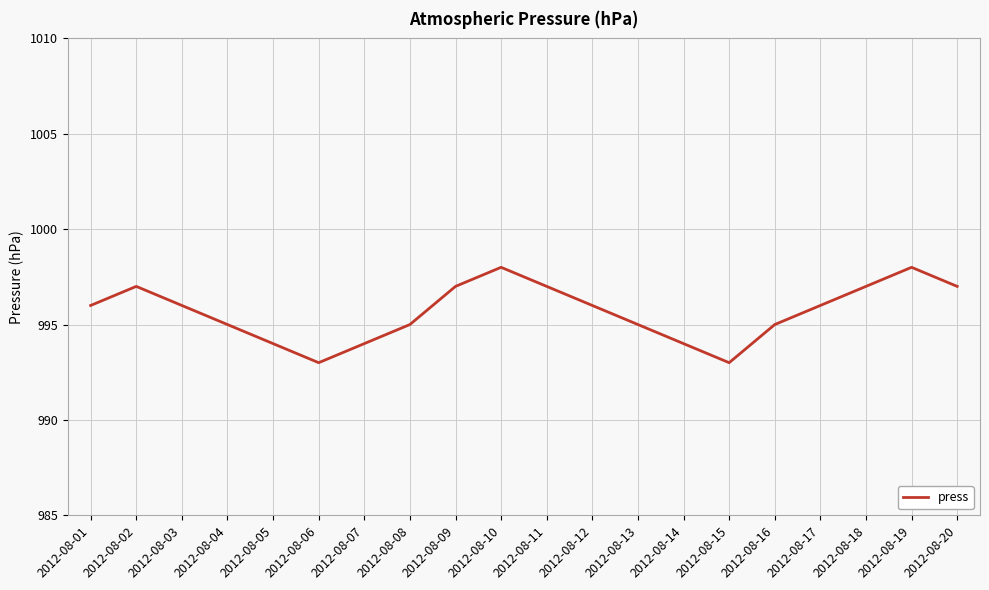

What is the change in value from 2012-08-07 to 2012-08-16?

+1